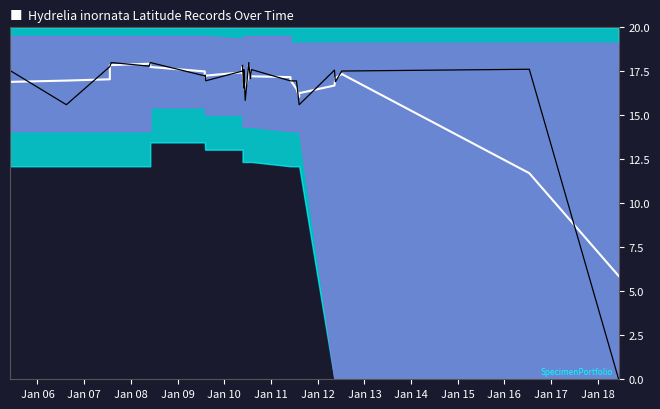

Reading right to left, transcribe all the data shown in this chart.

Smoothed Latitude: 5.9	11.7	17.3	17.1	17.1	16.7	16.3	16.1	16.5	17.0	17.0	17.0	17.2	17.2	17.4	17.6	17.9	17.3	16.6	16.4	16.7	16.9	17.0	17.4	17.7	17.4	17.3	17.2	17.3	17.2	17.5	17.7	17.9	17.9	17.9	17.8	17.0	17.0	16.9
Latitude (normalized): 0.0	17.6	17.5	16.9	16.9	17.6	15.6	15.6	17.0	17.0	17.0	17.0	17.0	17.6	17.1	17.6	18.0	18.0	15.8	15.8	17.6	16.5	16.5	17.8	17.8	17.5	17.0	17.3	17.2	17.2	17.2	18.0	18.0	17.8	18.0	17.8	17.8	15.6	17.5